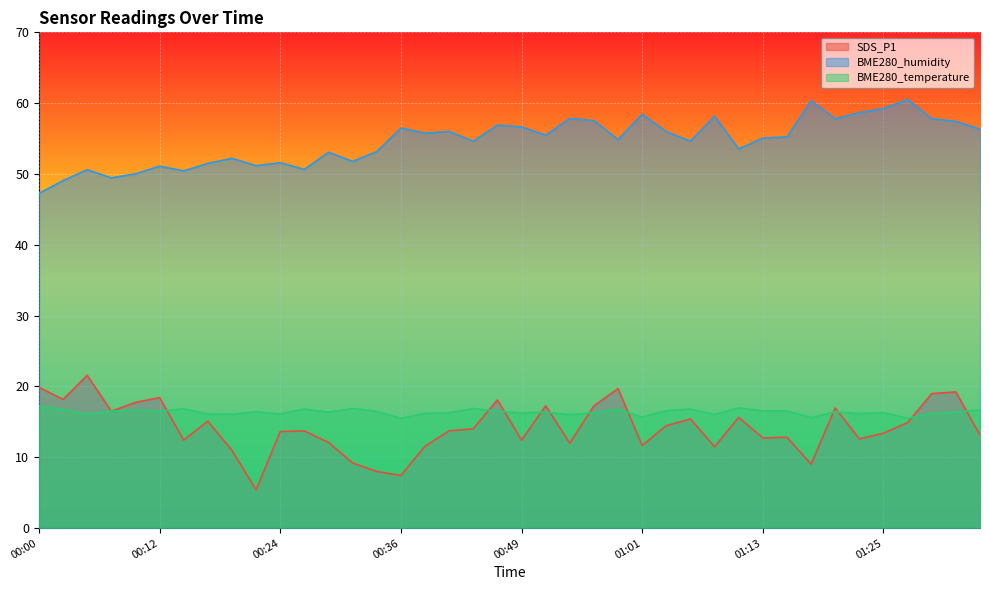

What is the value of the SDS_P1 point at the 23rd from the left?

12.0